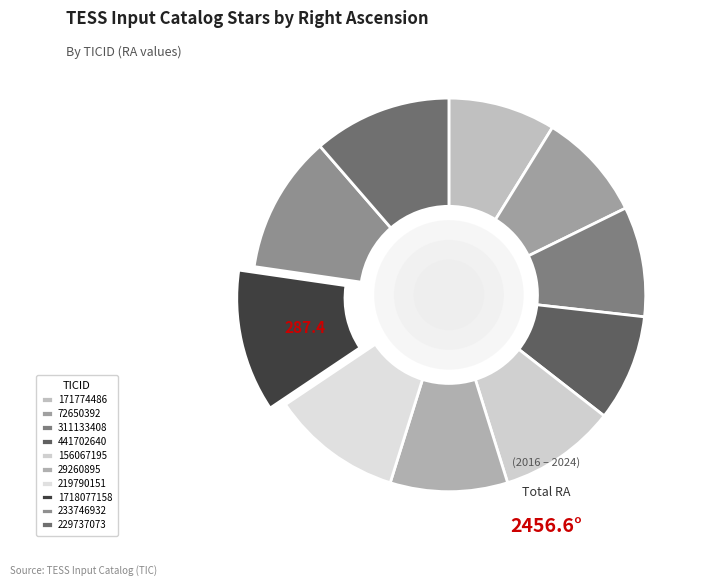

What is the change in value from 72650392 to 311133408?

+3.1